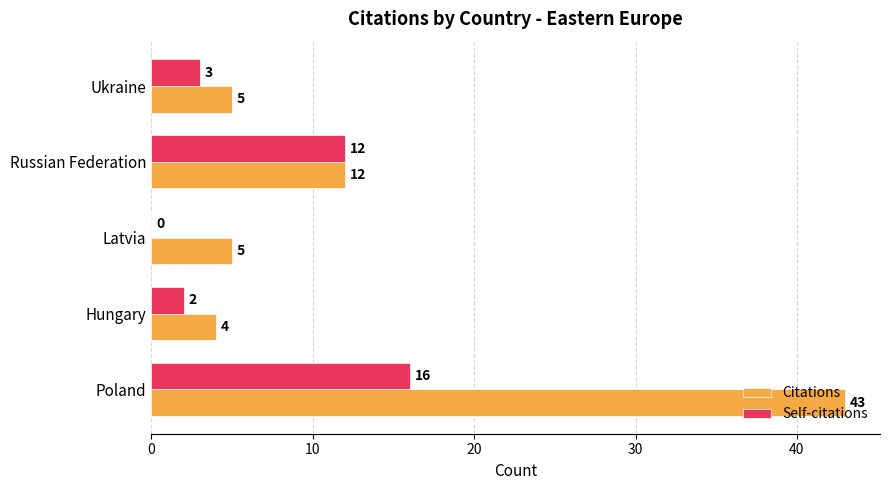

Is it true that Citations equals 1 at Hungary?

False